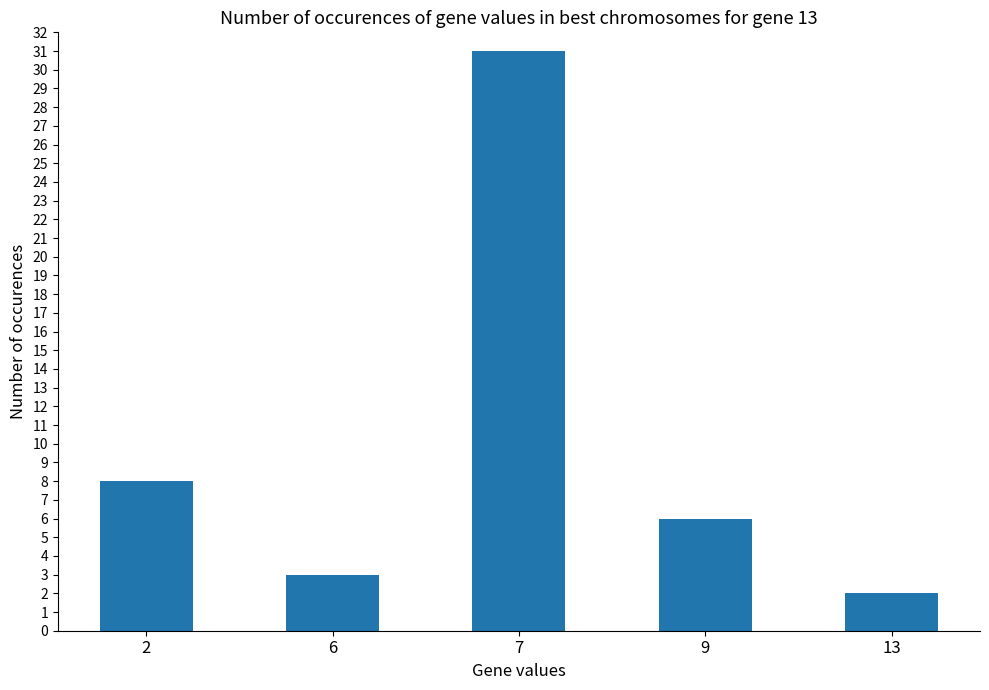

Are the bars grouped side by side (vs. stacked)?

No